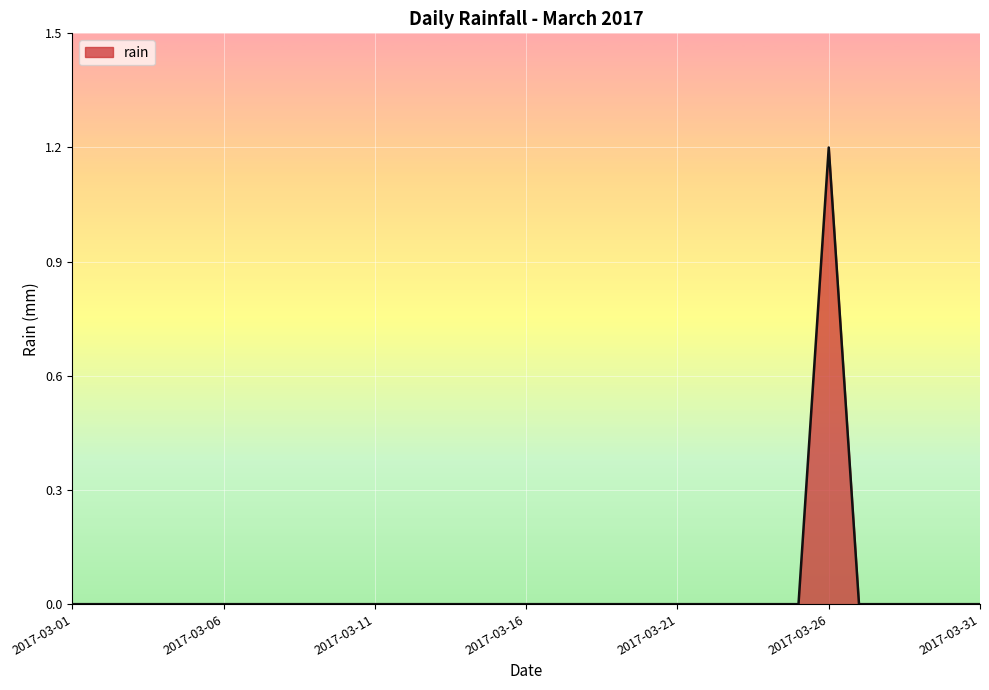

What is the maximum value shown in the chart?

1.2